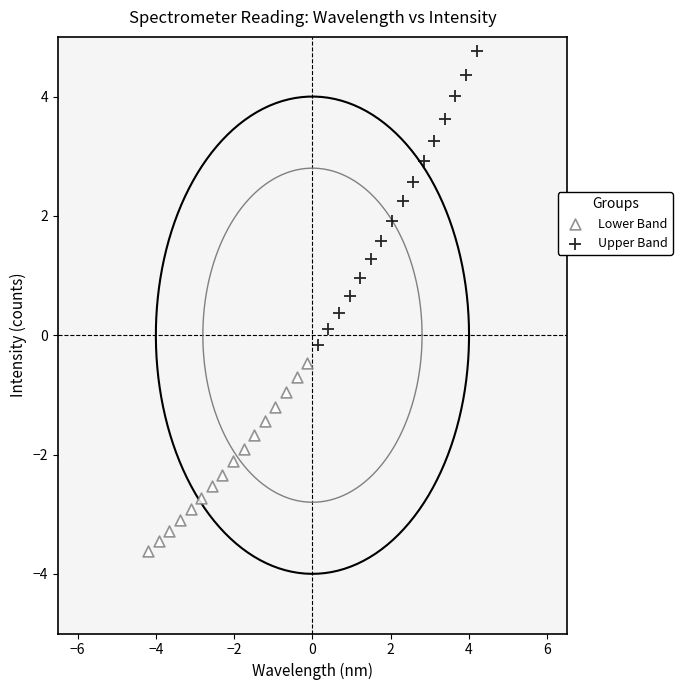

What are all the series names shown in the legend?

Lower Band, Upper Band